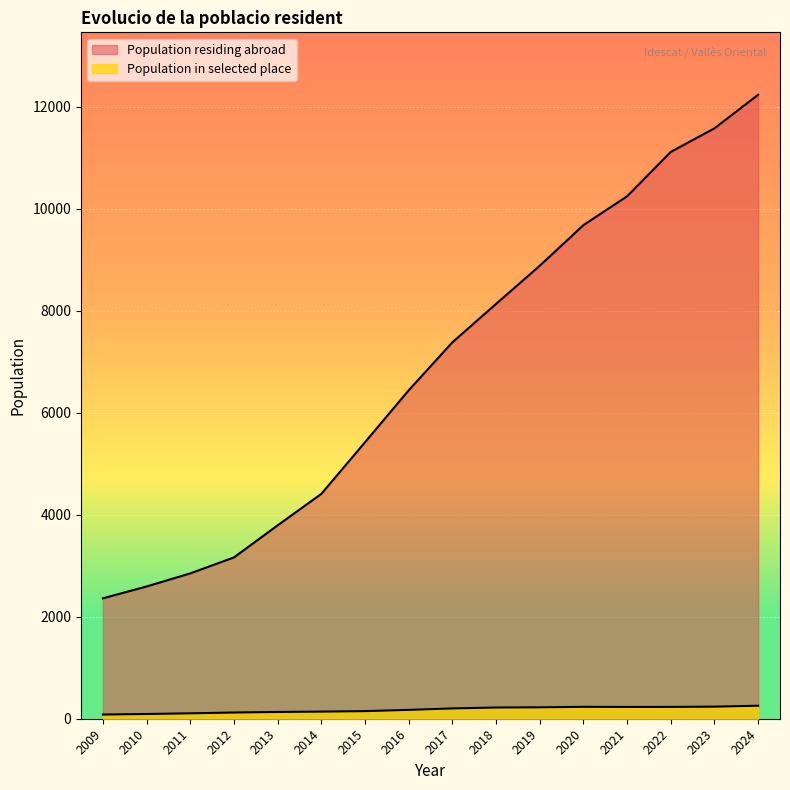

How many lines are shown in the chart?

2